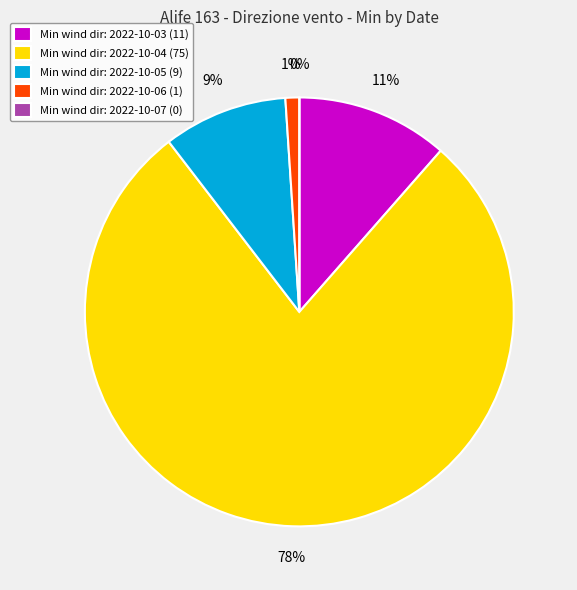

To the nearest percent, what percentage of the pie is 2022-10-05?

9%